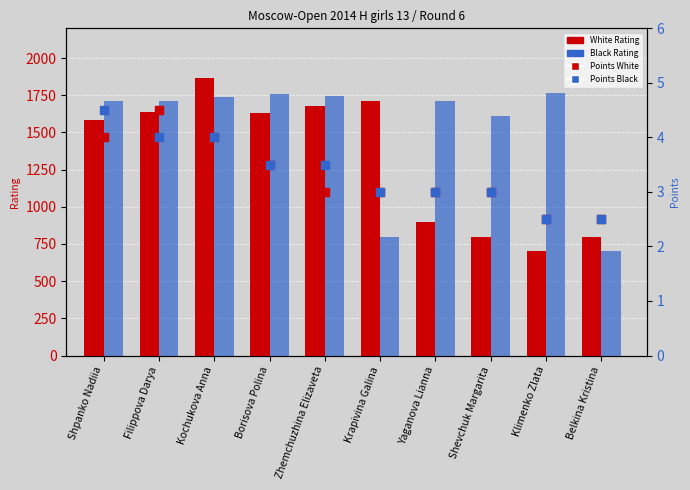

At how many categories does at least one series exceed 123?

10